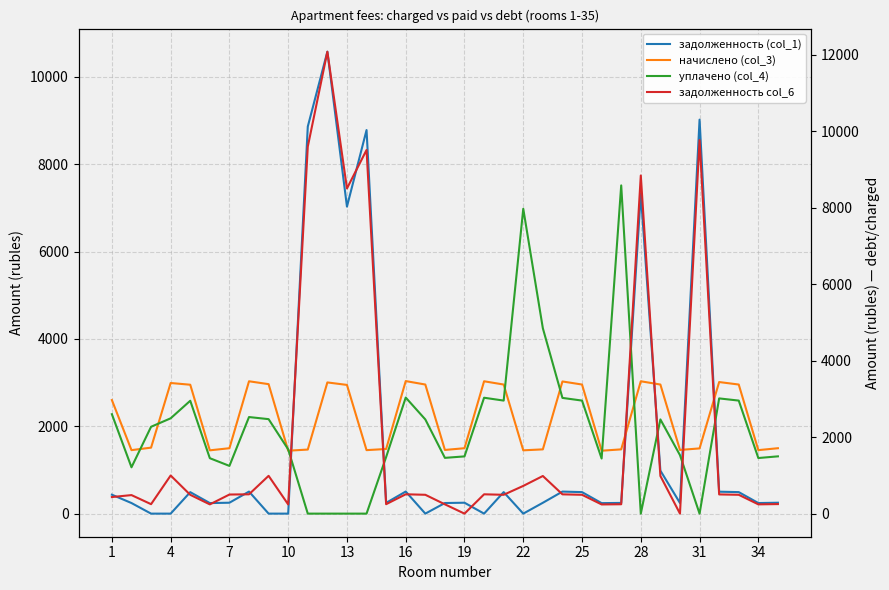

Is it true that задолженность (col_1) equals 94.3 at 26?

False